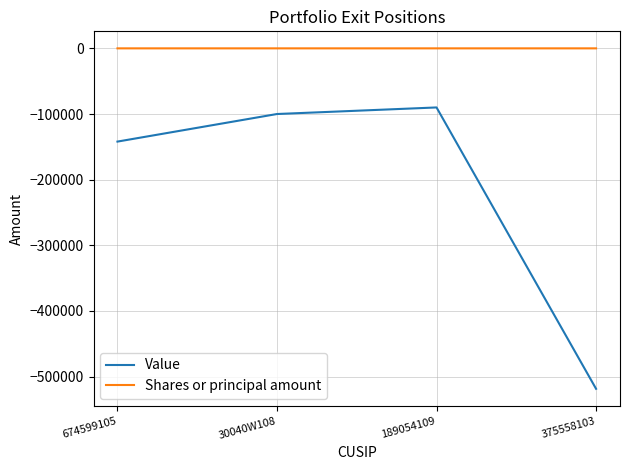

Which series has the largest range (max minus min)?

Value